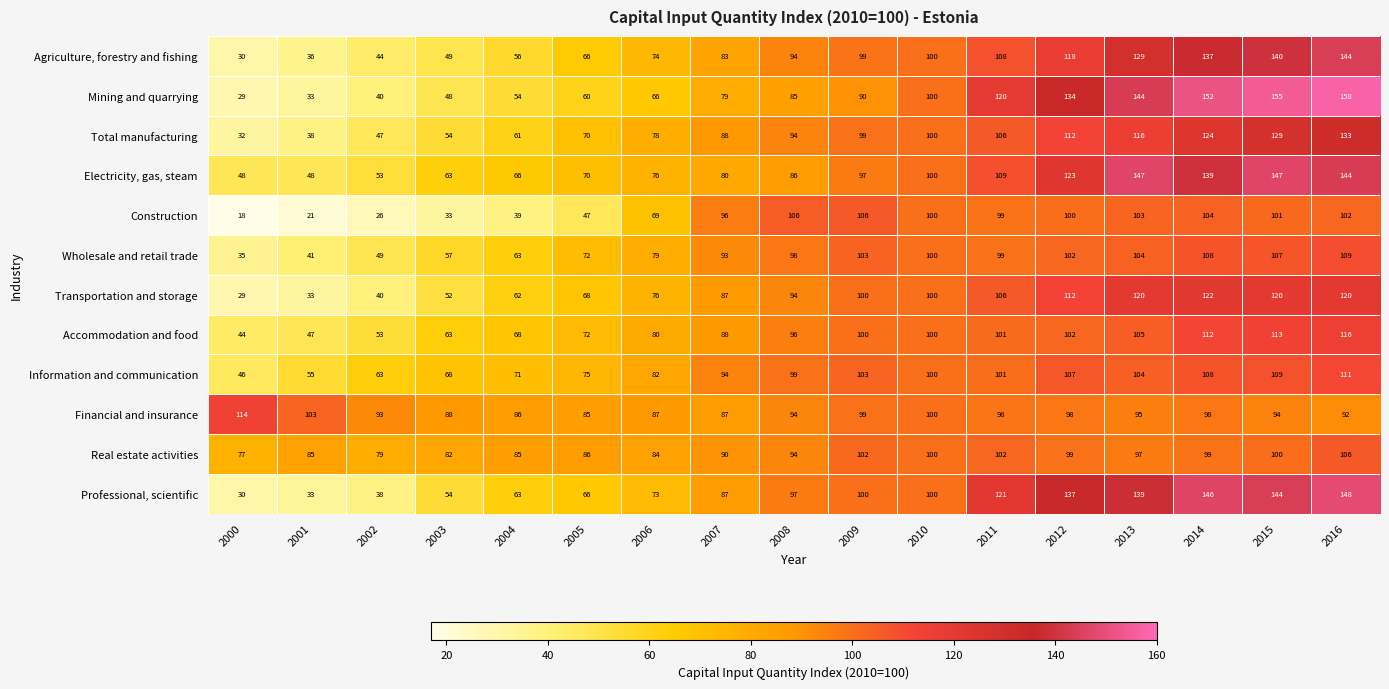

Rank the categories by Agriculture, forestry and fishing value from lowest to highest.

2000, 2001, 2002, 2003, 2004, 2005, 2006, 2007, 2008, 2009, 2010, 2011, 2012, 2013, 2014, 2015, 2016